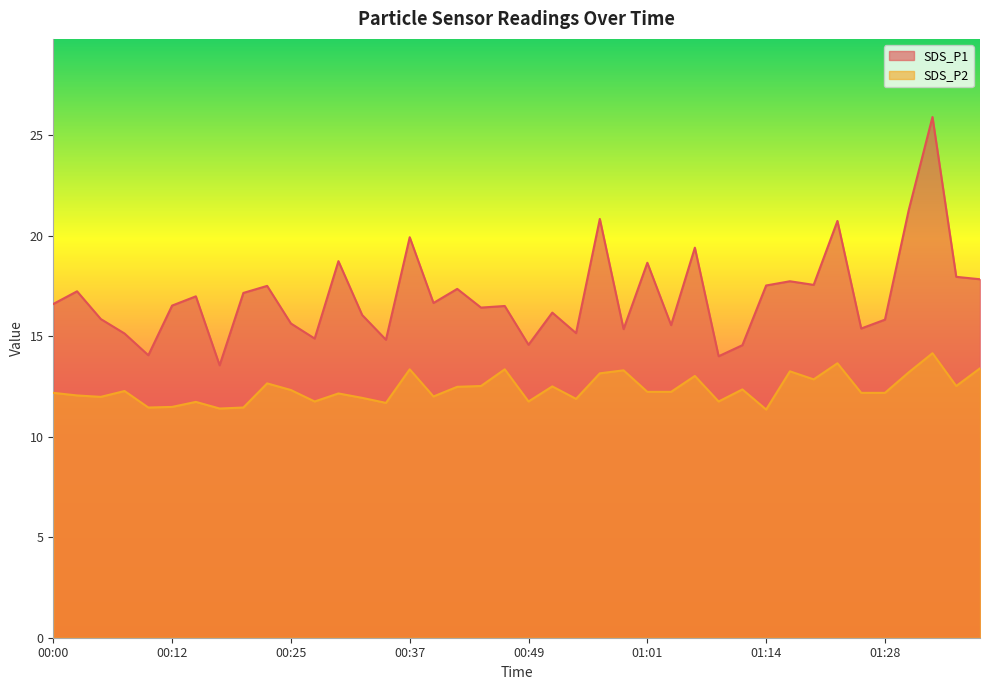

How many distinct data groups are displayed?

2